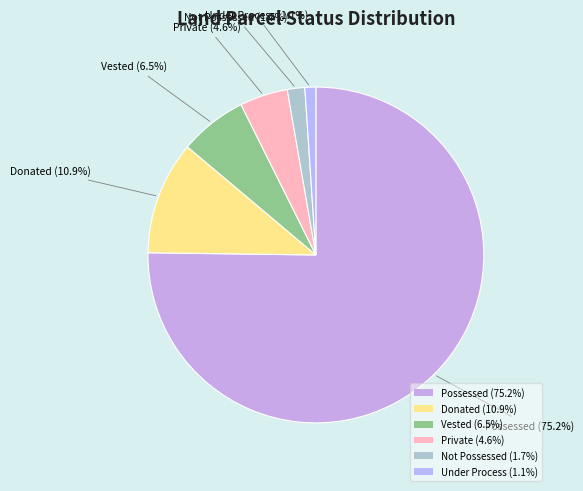

What is the total percentage of Private (4.6%) and Donated (10.9%)?

15.5%